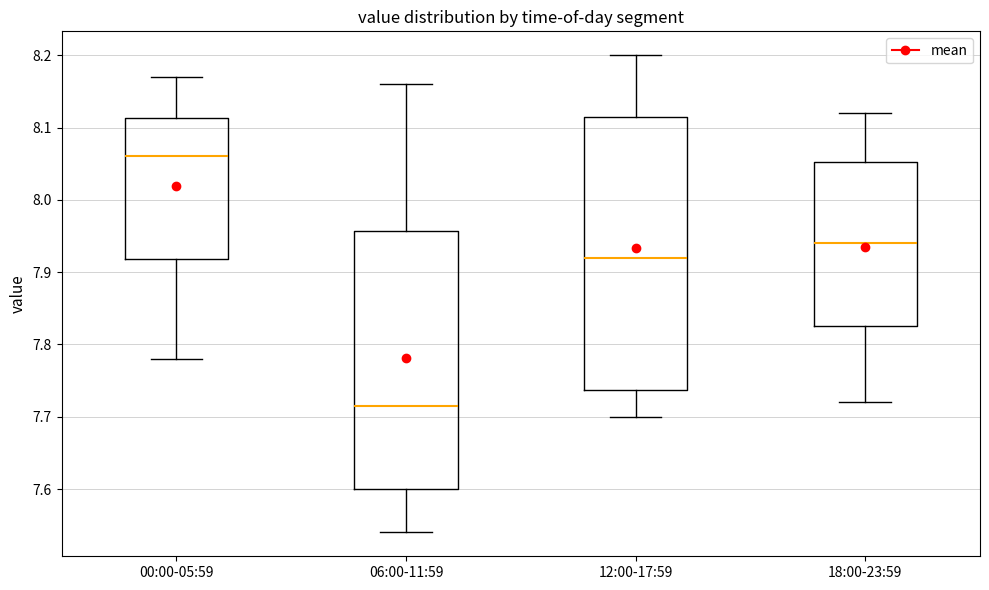

Which box has the highest median line?

00:00-05:59